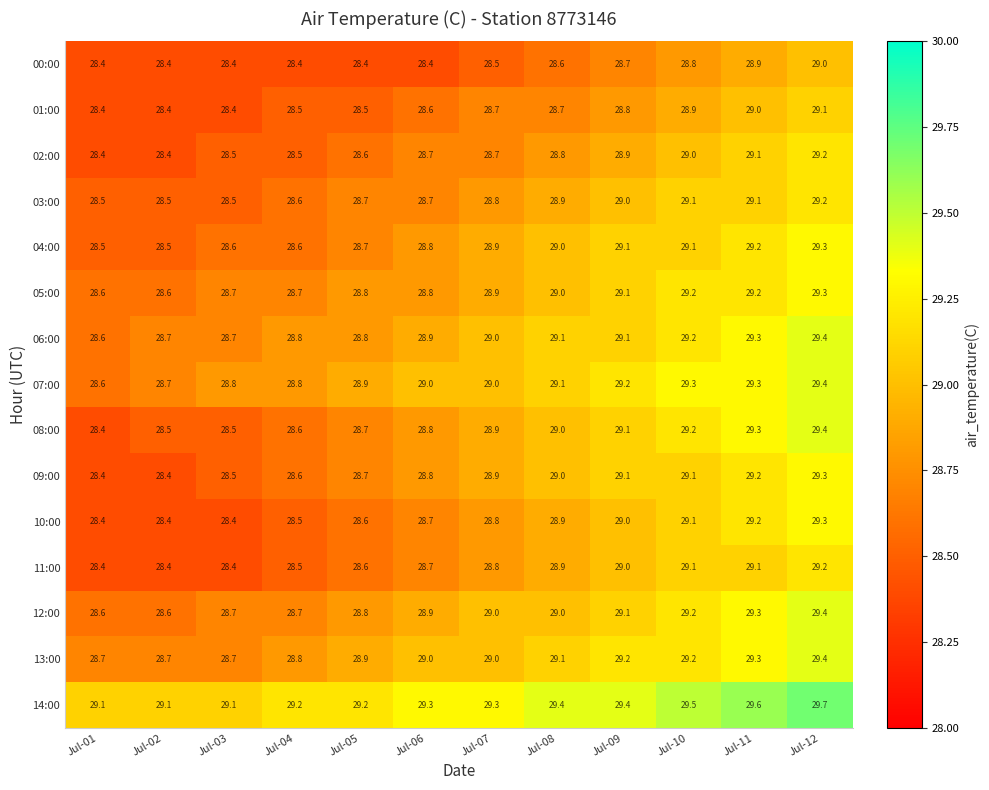

What is the difference between the 12:00 values at Jul-02 and Jul-11?

0.7